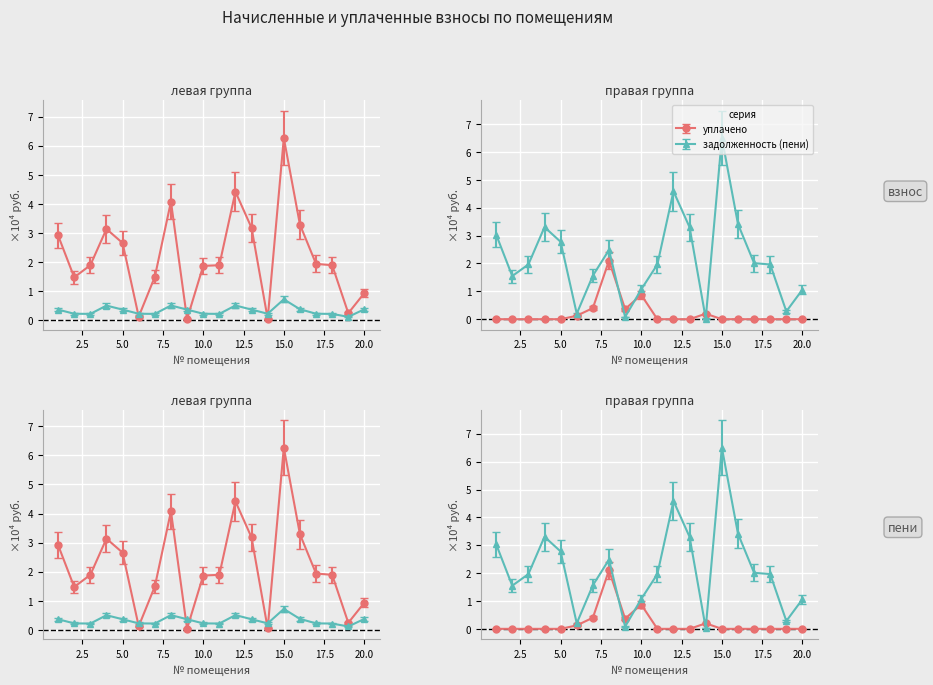

What is the value of the начислено point at the 8th from the left?

0.5